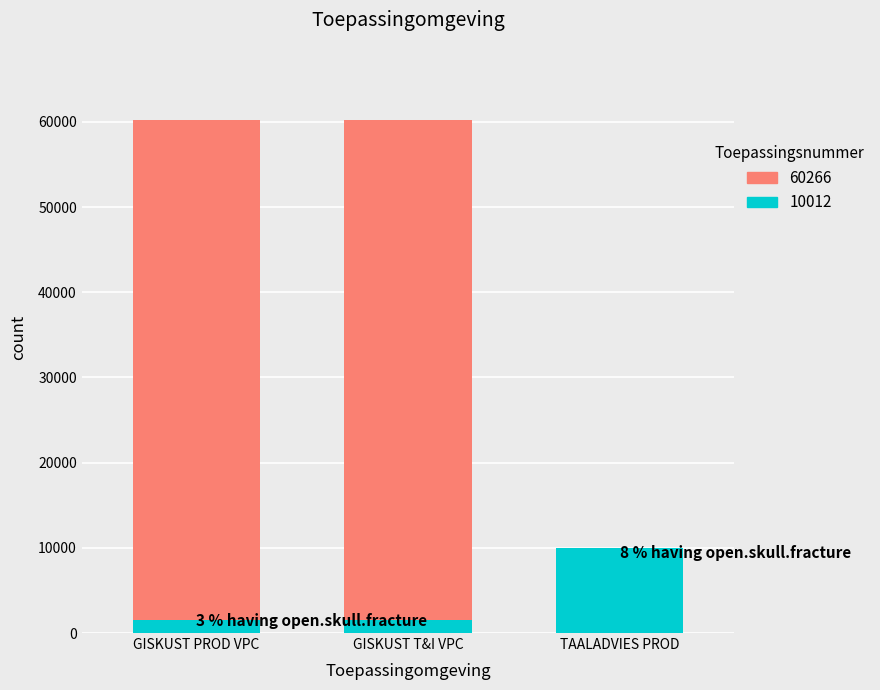

What is the average value?

43515